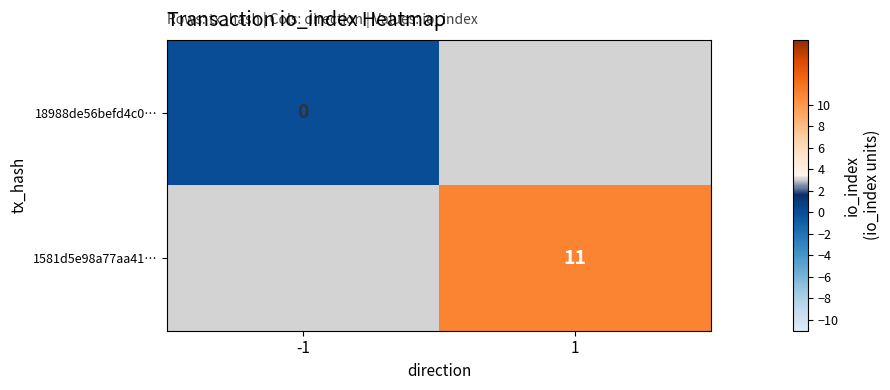

True or false: 1581d5e98a77aa41… has a value of 11 at 1.

True